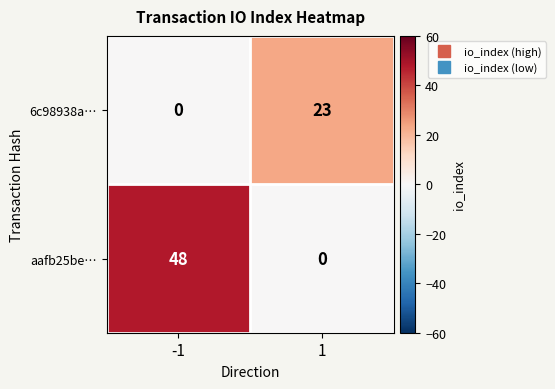

Is it true that aafb25be… equals 70 at -1?

False